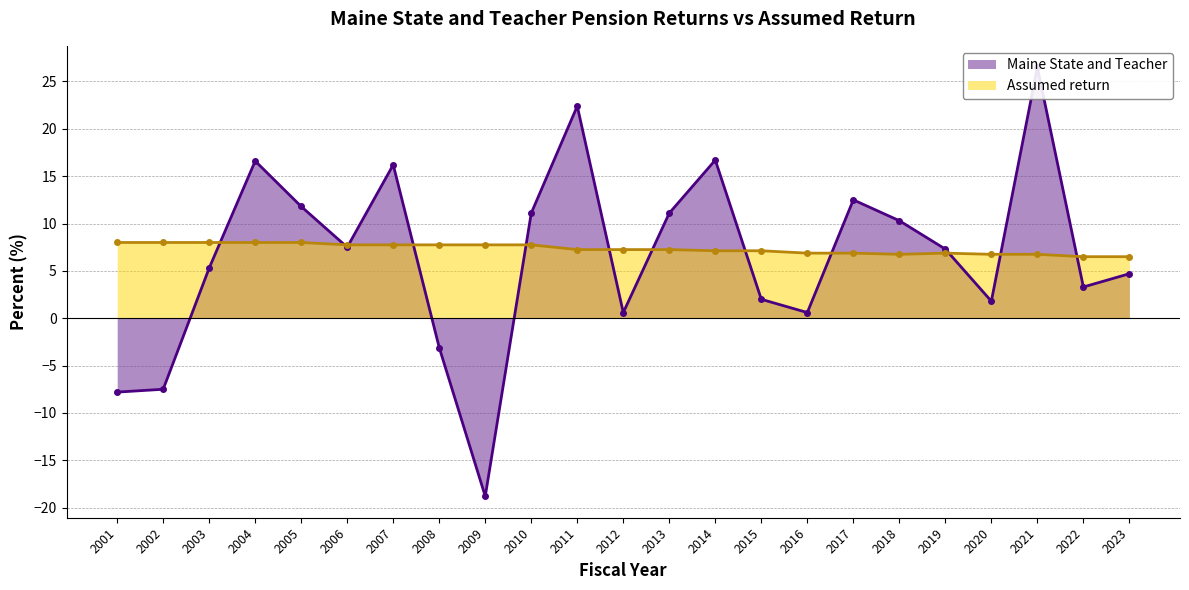

Does the chart have visible grid lines?

Yes